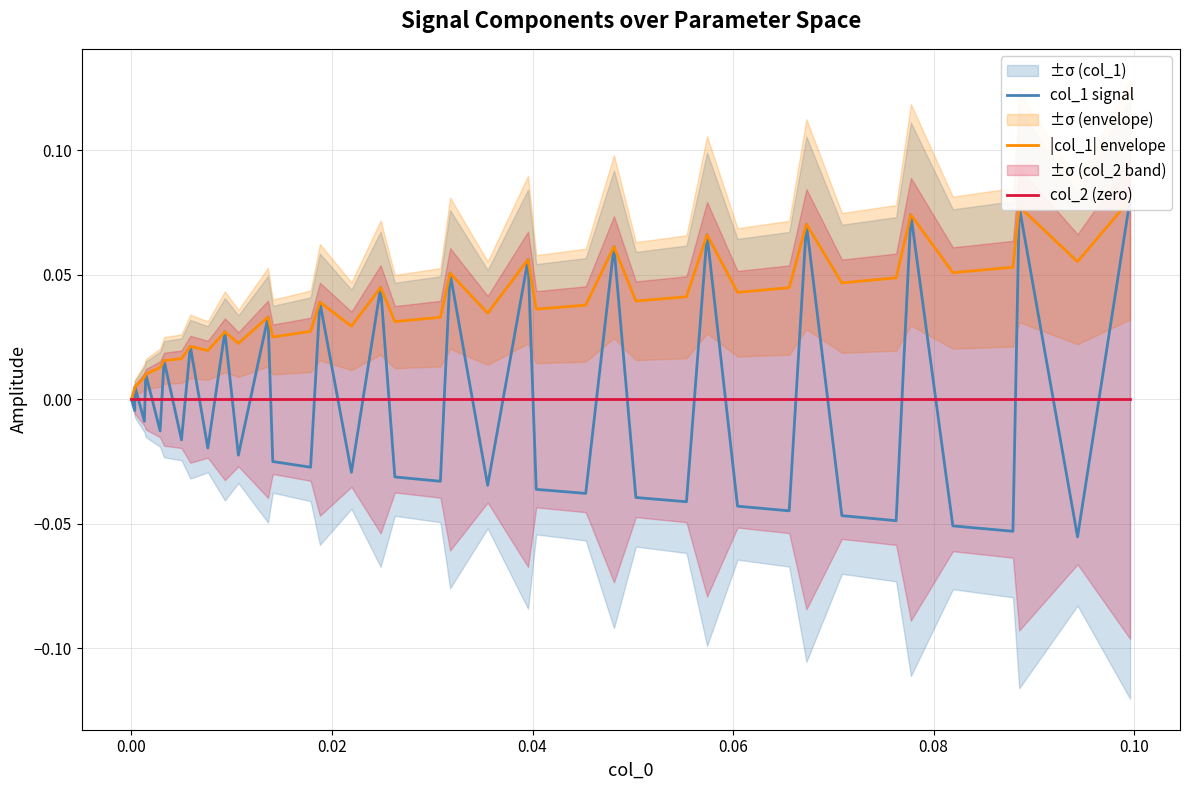

Does the chart display data point markers on the line(s)?

No